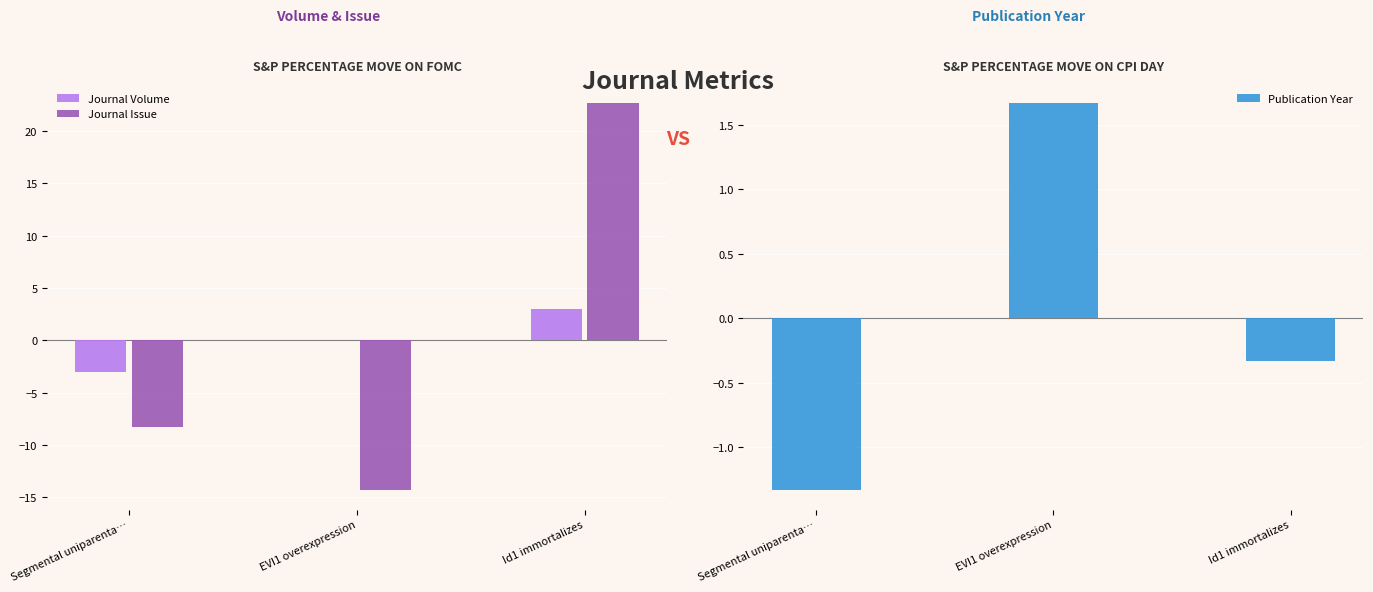

What is the approximate value of Journal Issue at Segmental uniparenta…?

-8.3